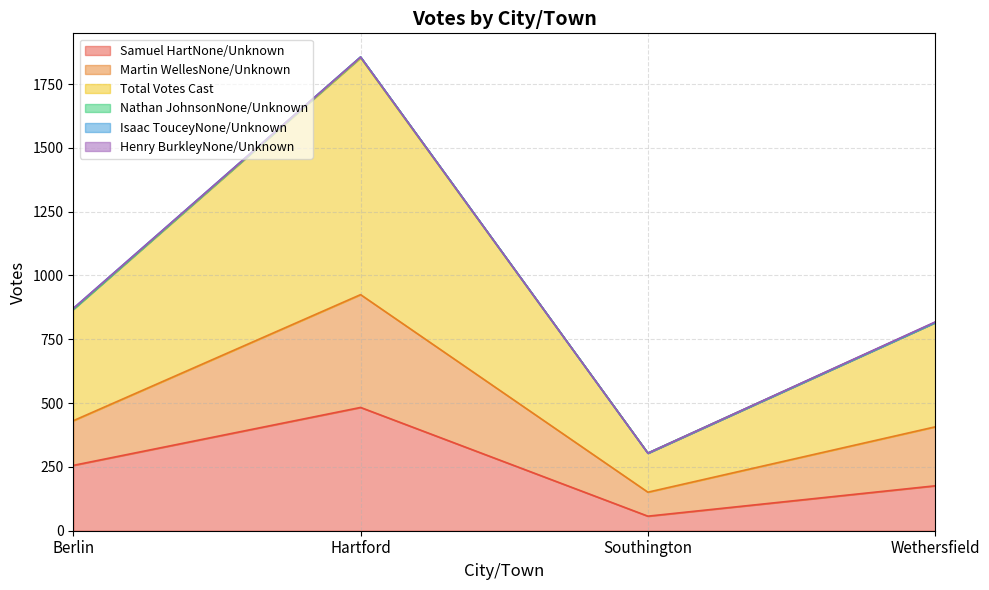

True or false: Martin WellesNone/Unknown and Total Votes Cast intersect in this chart.

False